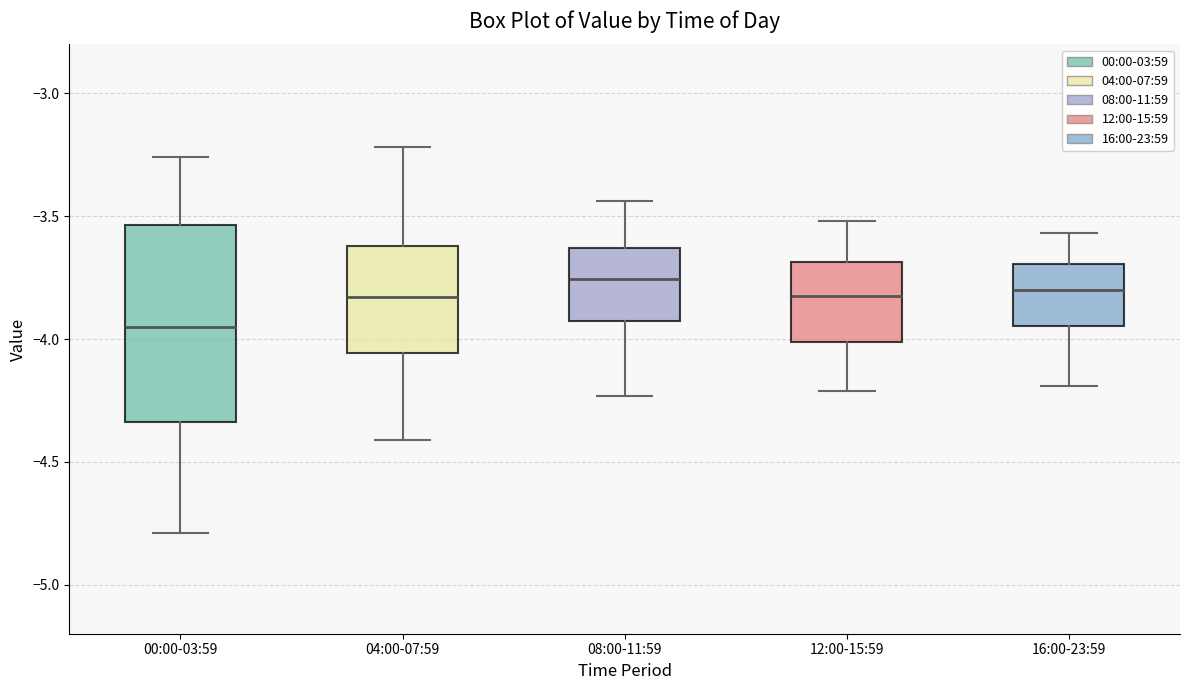

Reading left to right, read every box against the y-axis: the position of its median line, the range the box covers, and the ends of its whiskers. The values are not printed on the chart, so give them approximately, as read against the axis.

00:00-03:59: median -3.95, box -4.35 to -3.55, whiskers -4.80 to -3.25
04:00-07:59: median -3.85, box -4.05 to -3.60, whiskers -4.40 to -3.20
08:00-11:59: median -3.75, box -3.95 to -3.65, whiskers -4.25 to -3.45
12:00-15:59: median -3.80, box -4.00 to -3.70, whiskers -4.20 to -3.50
16:00-23:59: median -3.80, box -3.95 to -3.70, whiskers -4.20 to -3.55